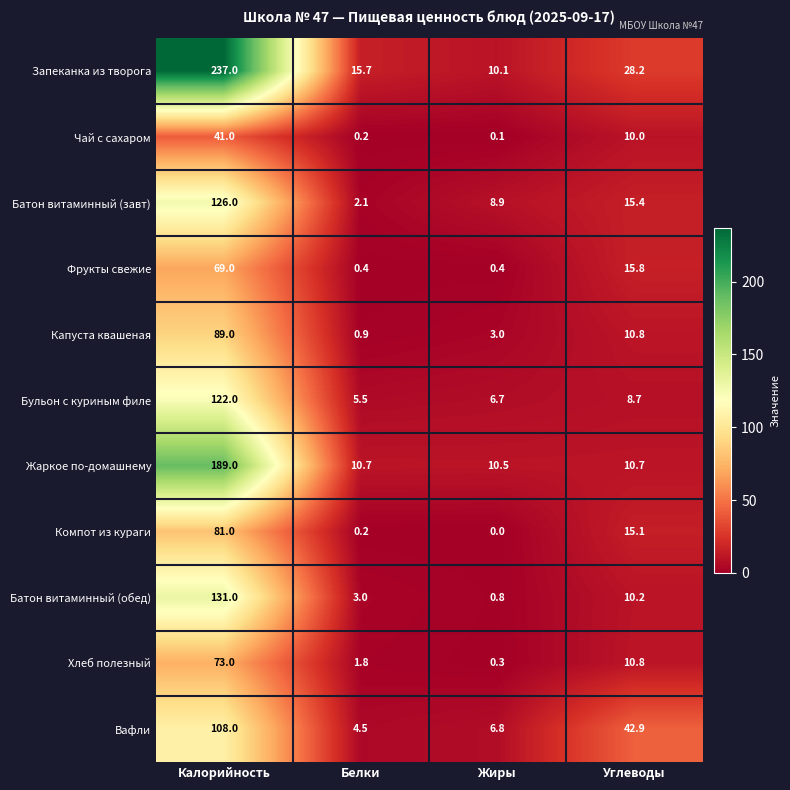

Which category has the highest value across all series?

Калорийность